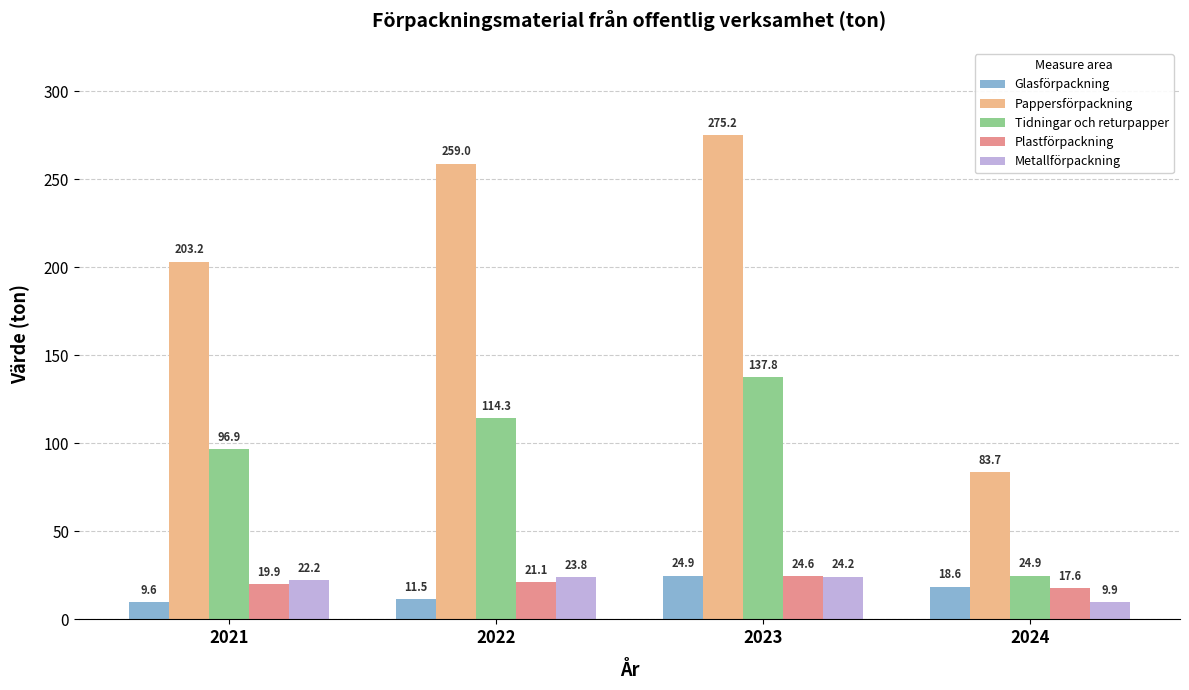

The Tidningar och returpapper series shows 32.2 at 2021. True or false?

False